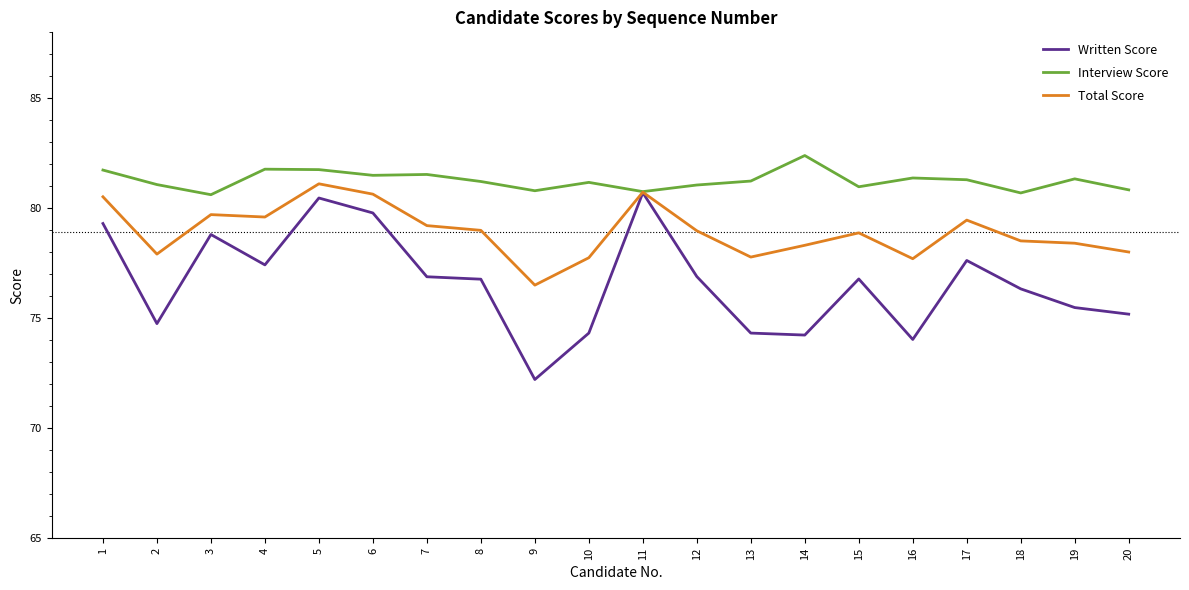

At which category is the sum across all series the highest?

5